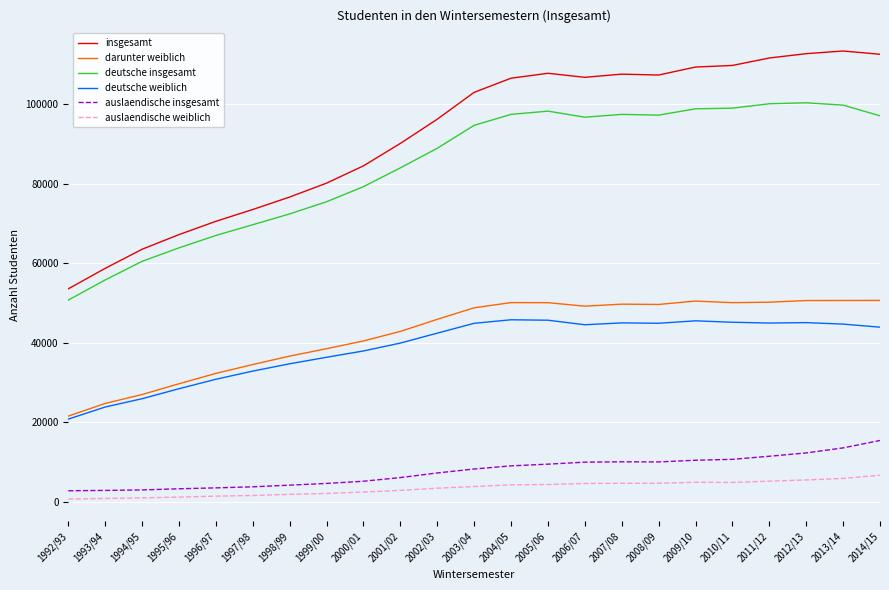

The darunter weiblich series shows 50123 at 2010/11. True or false?

True